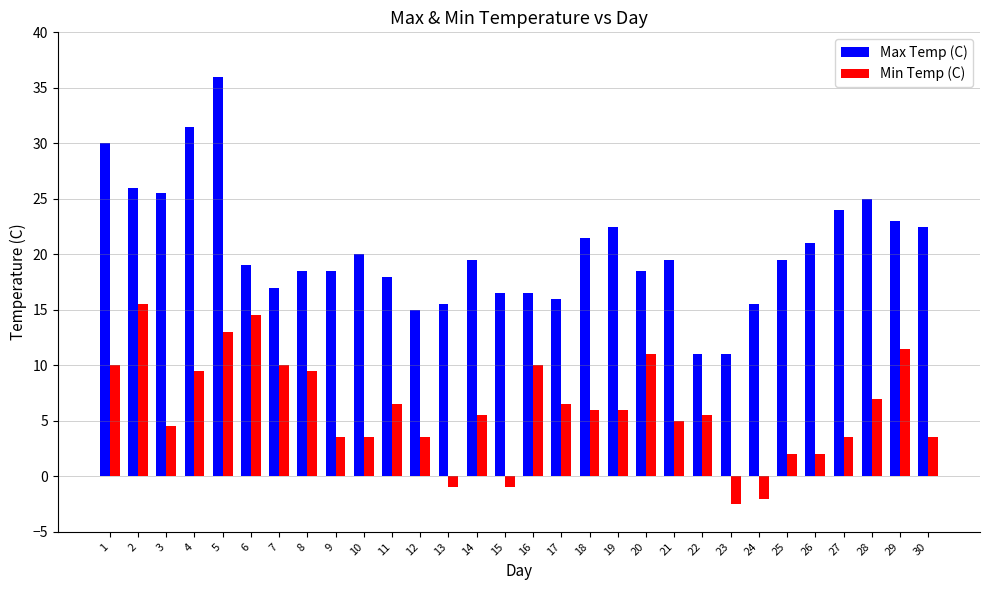

Does the chart contain stacked bars?

No